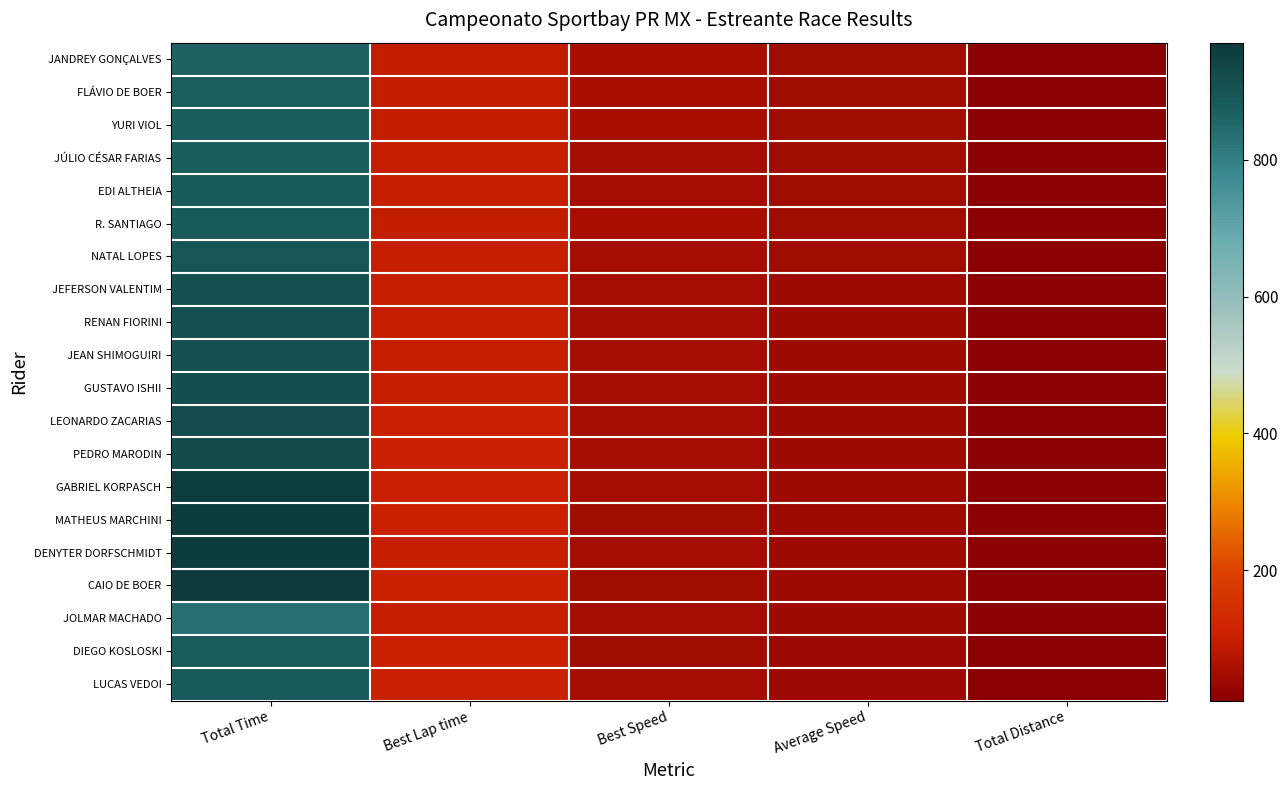

At which category is the sum across all series the highest?

Total Time